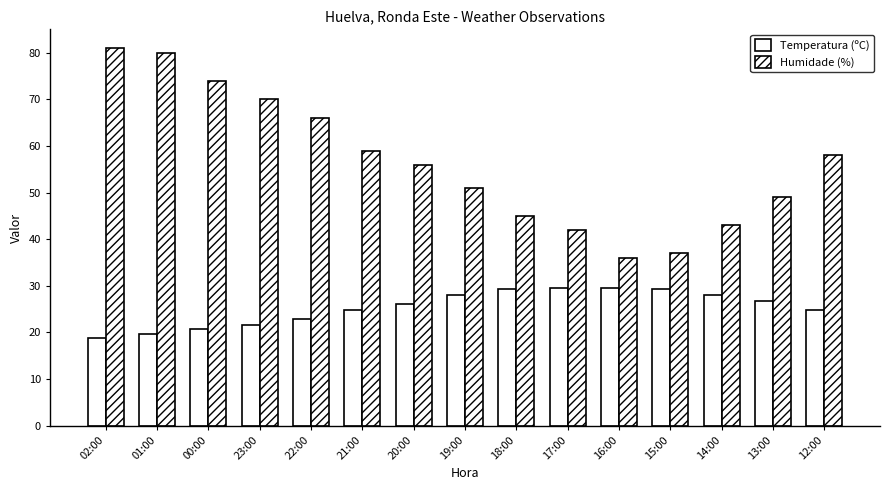

Does the chart contain any negative values?

No